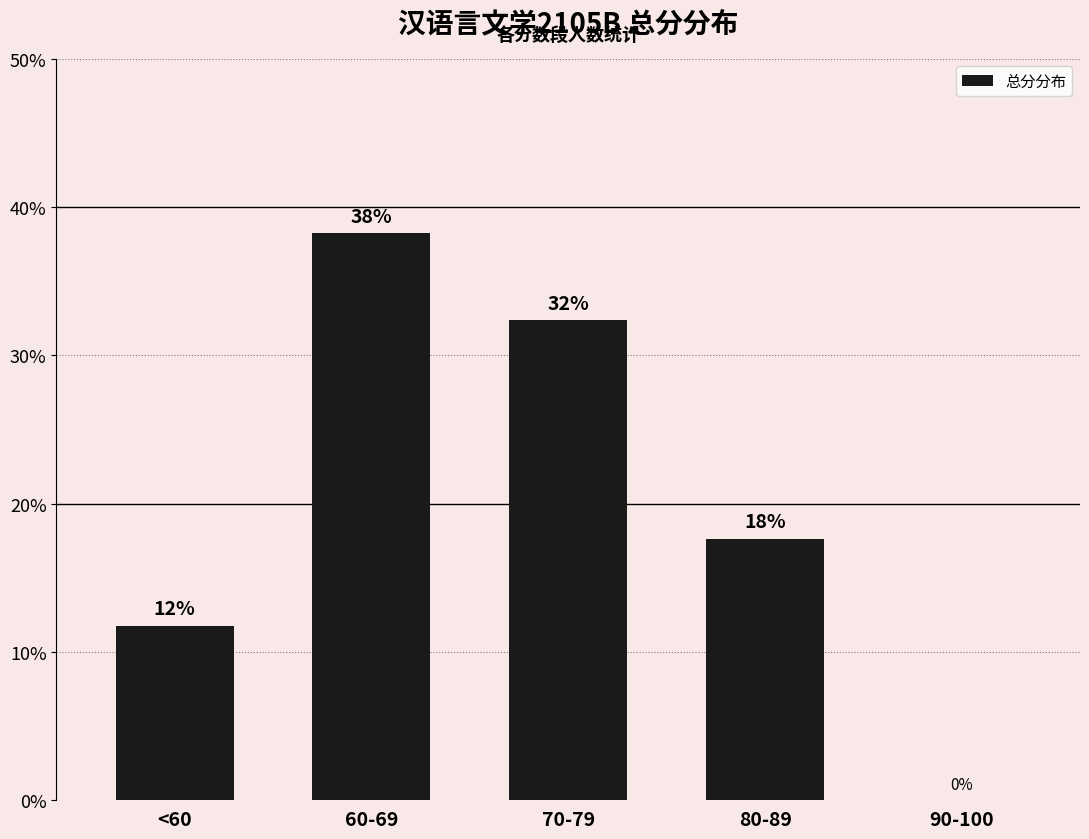

Reading left to right, what are all the values shown in this chart?

<60=11.8	60-69=38.2	70-79=32.4	80-89=17.6	90-100=0.0